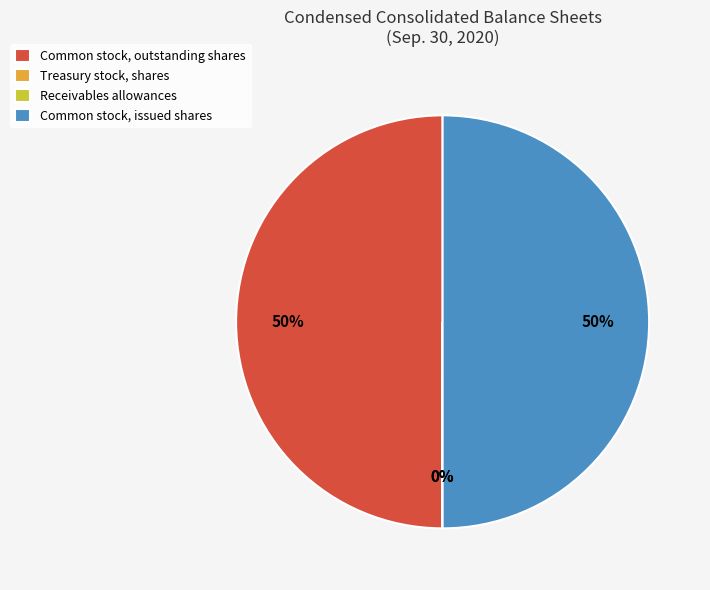

To the nearest percent, what is the average slice percentage?

25%